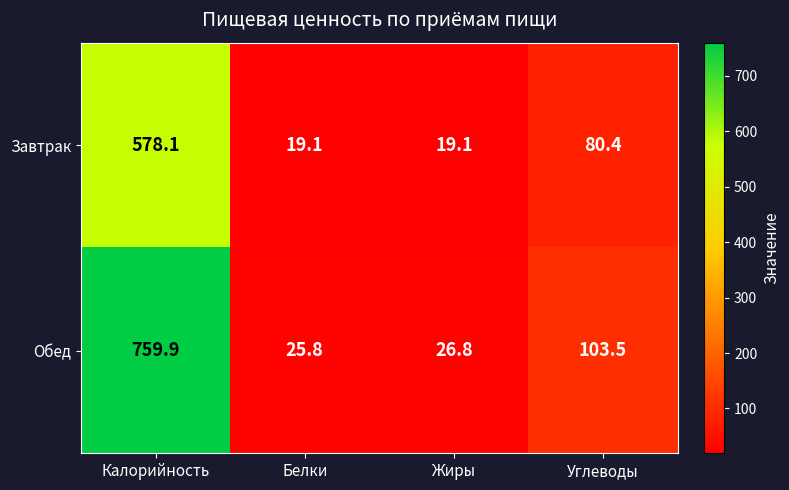

Which category has the highest value across all series?

Калорийность